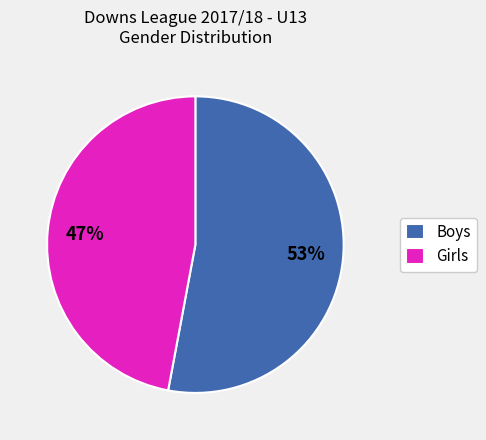

How many slices are in this pie chart?

2